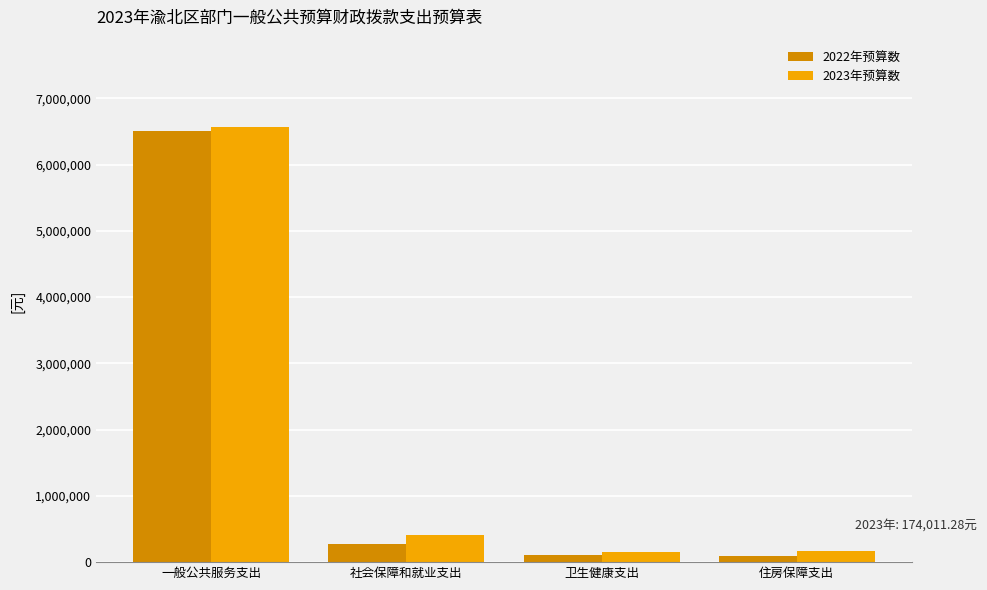

Rank the series by their maximum value, from lowest to highest.

2022年预算数, 2023年预算数